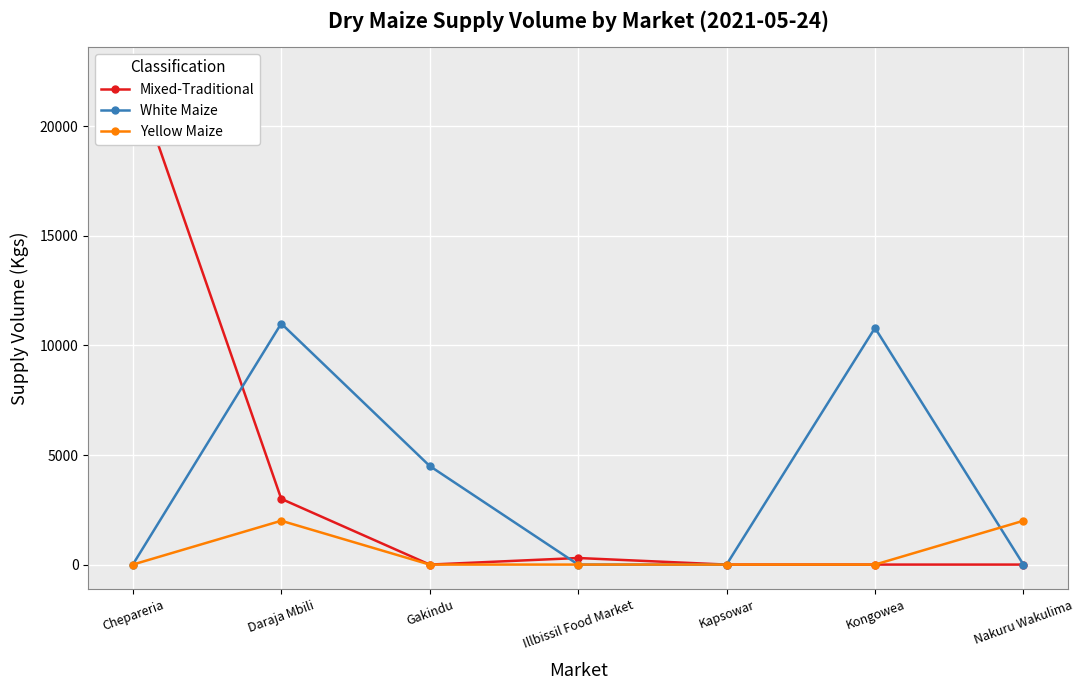

Where do Mixed-Traditional and White Maize first cross each other?

Chepareria and Daraja Mbili